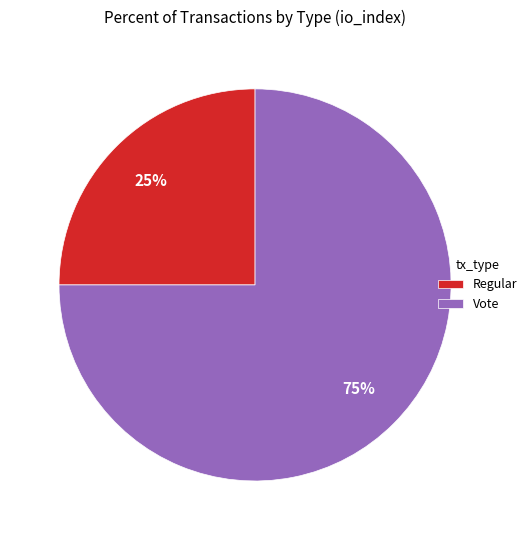

Which slice is the smallest?

Regular